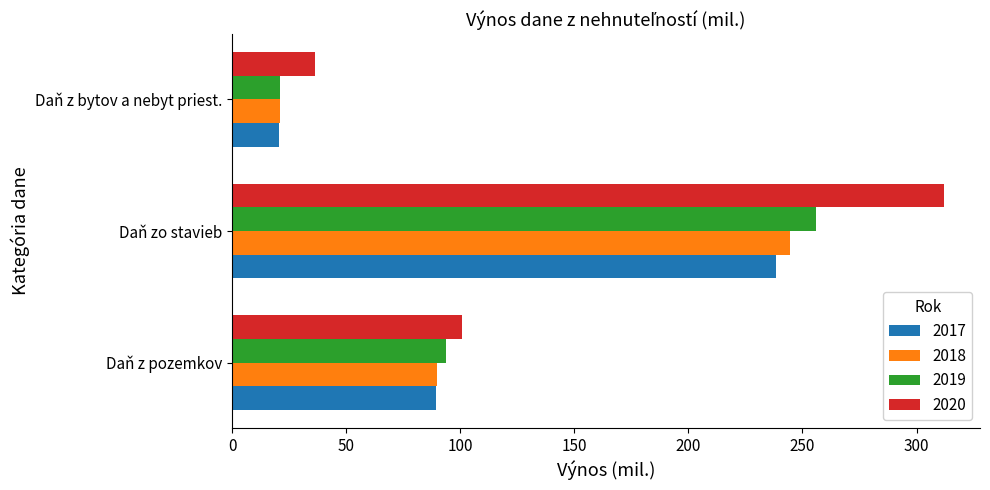

Which series has the largest range (max minus min)?

2020